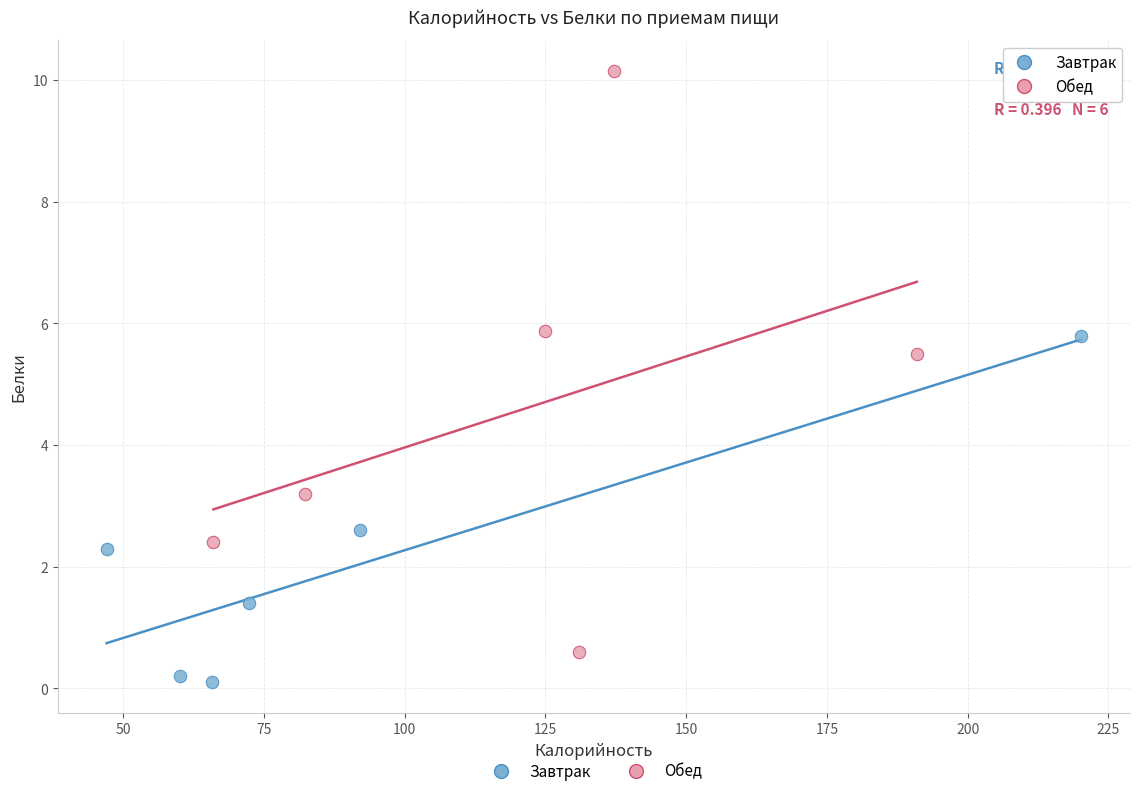

Which series has the largest Y range (max minus min)?

Обед